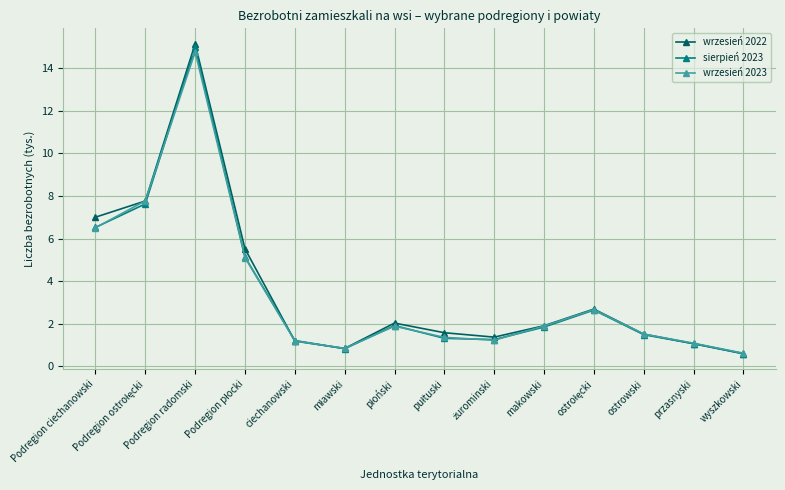

Which series has the largest range (max minus min)?

wrzesień 2022